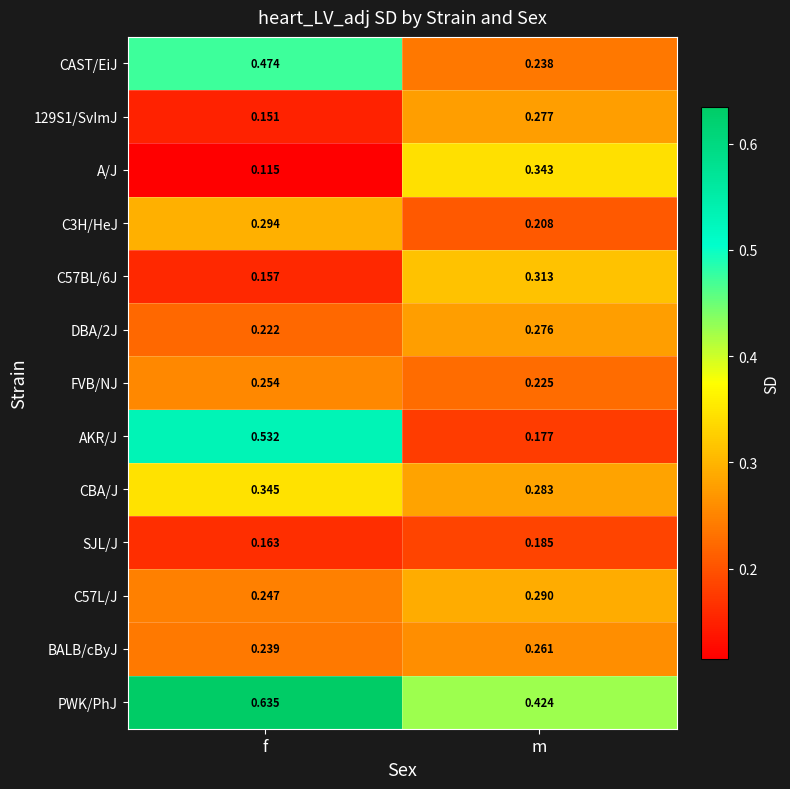

Which series has the widest spread of values?

AKR/J